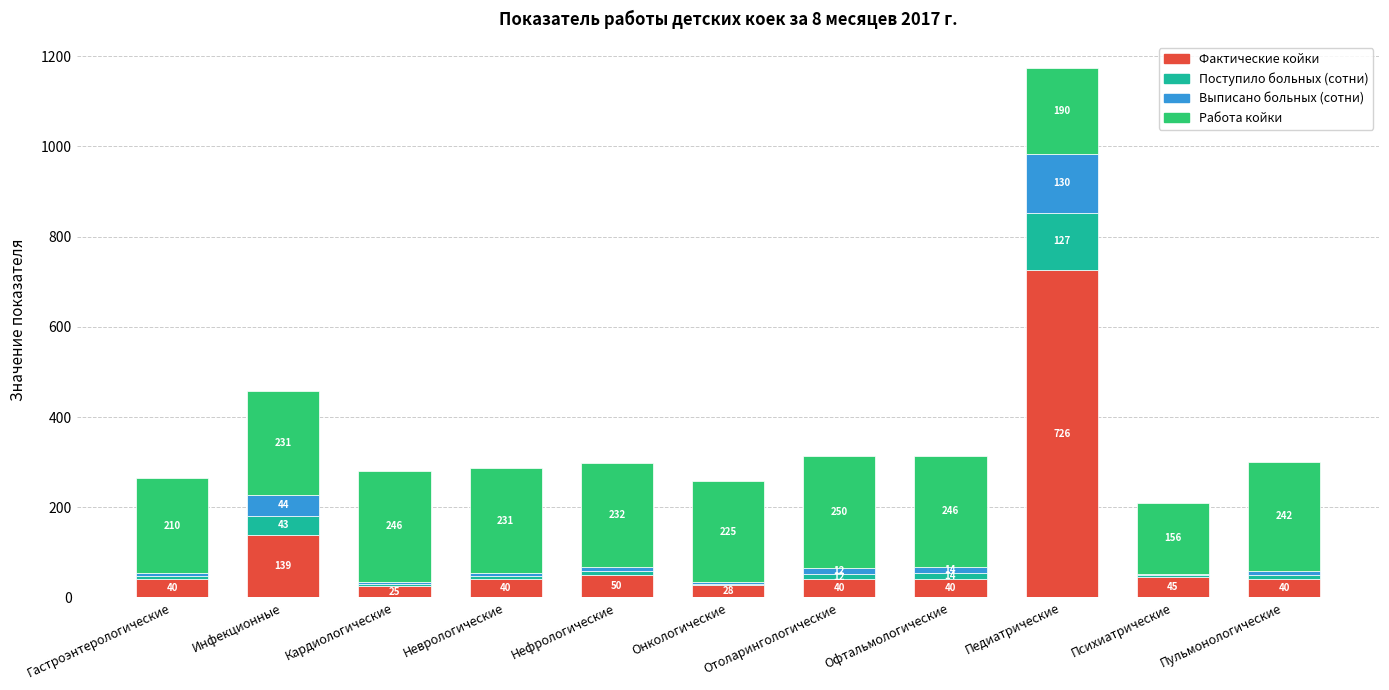

At which category is the sum across all series the highest?

Педиатрические